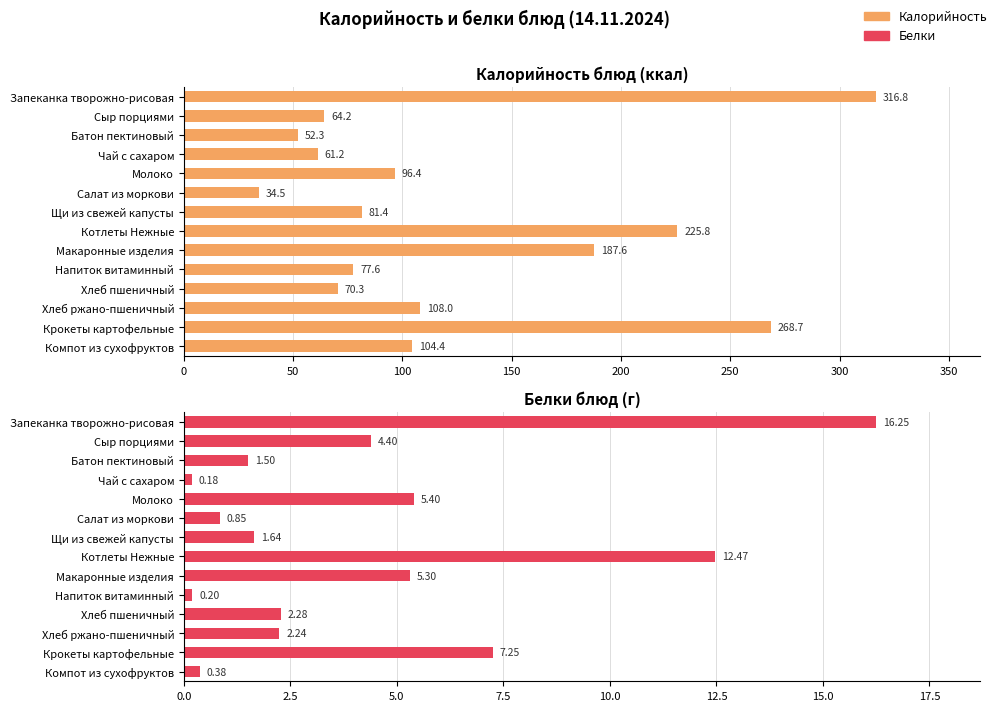

Which series has the largest total across all categories?

Калорийность